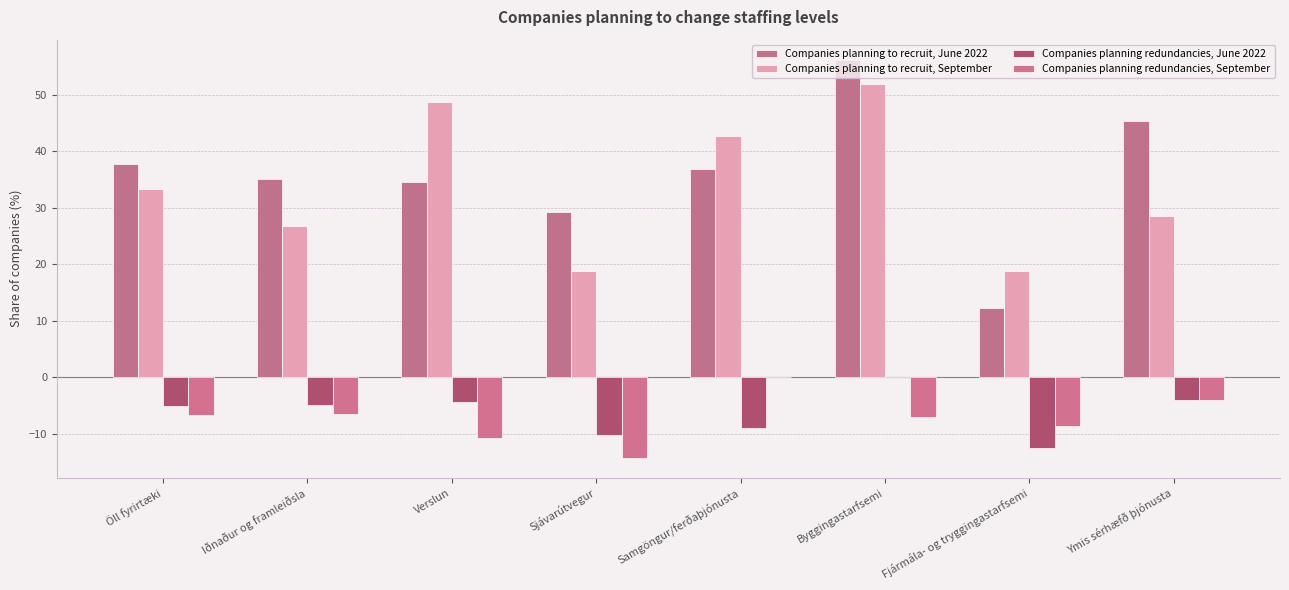

What is the average value of the Companies planning redundancies, September series?

-7.2